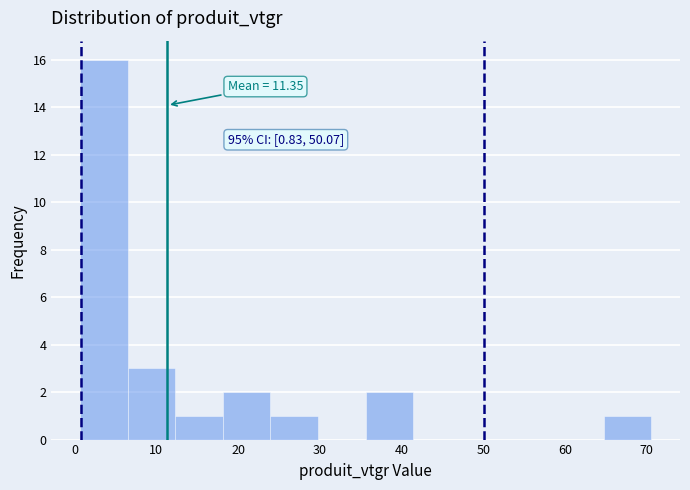

Over which range of the x-axis is the bar tallest?

1 to 6